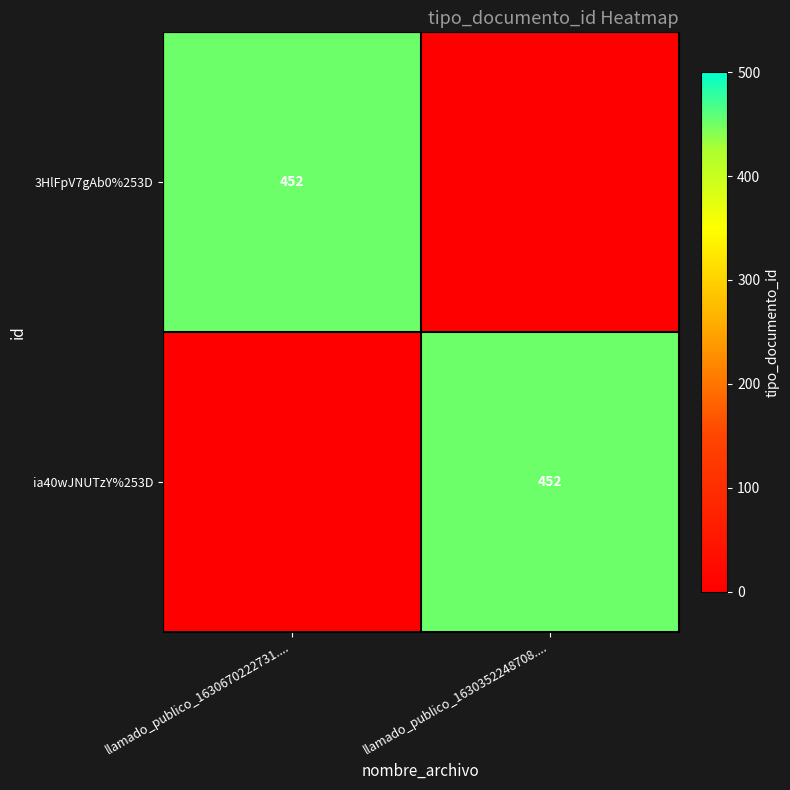

Is it true that ia40wJNUTzY%253D equals 452 at llamado_publico_1630352248708....?

True